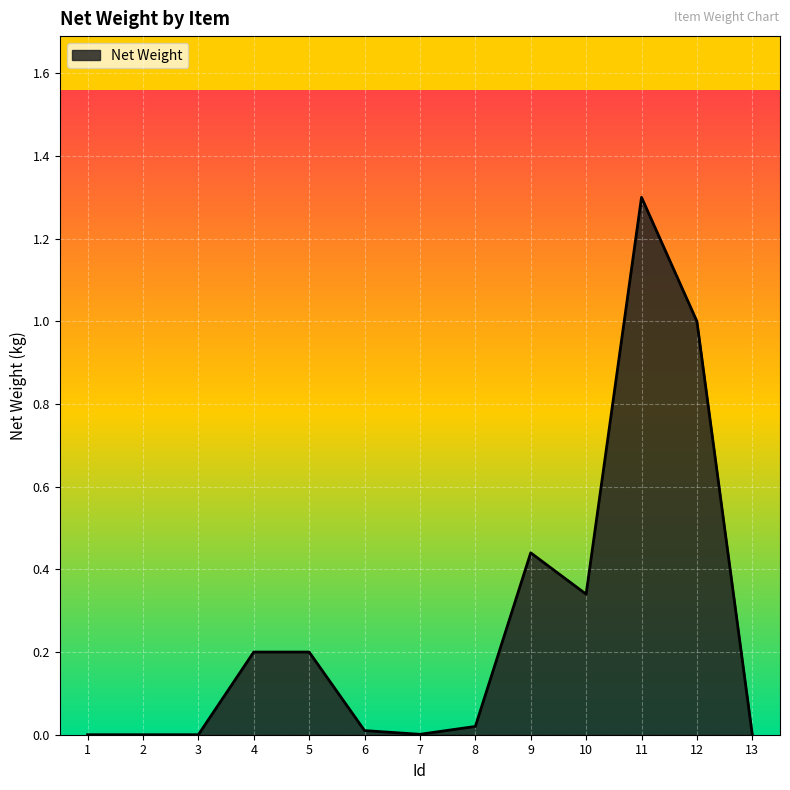

Between 12 and 9, which is larger?

12